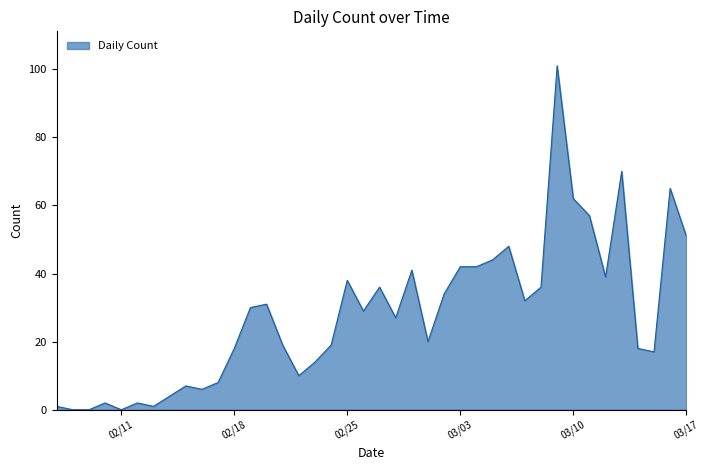

What is the maximum value shown in the chart?

101